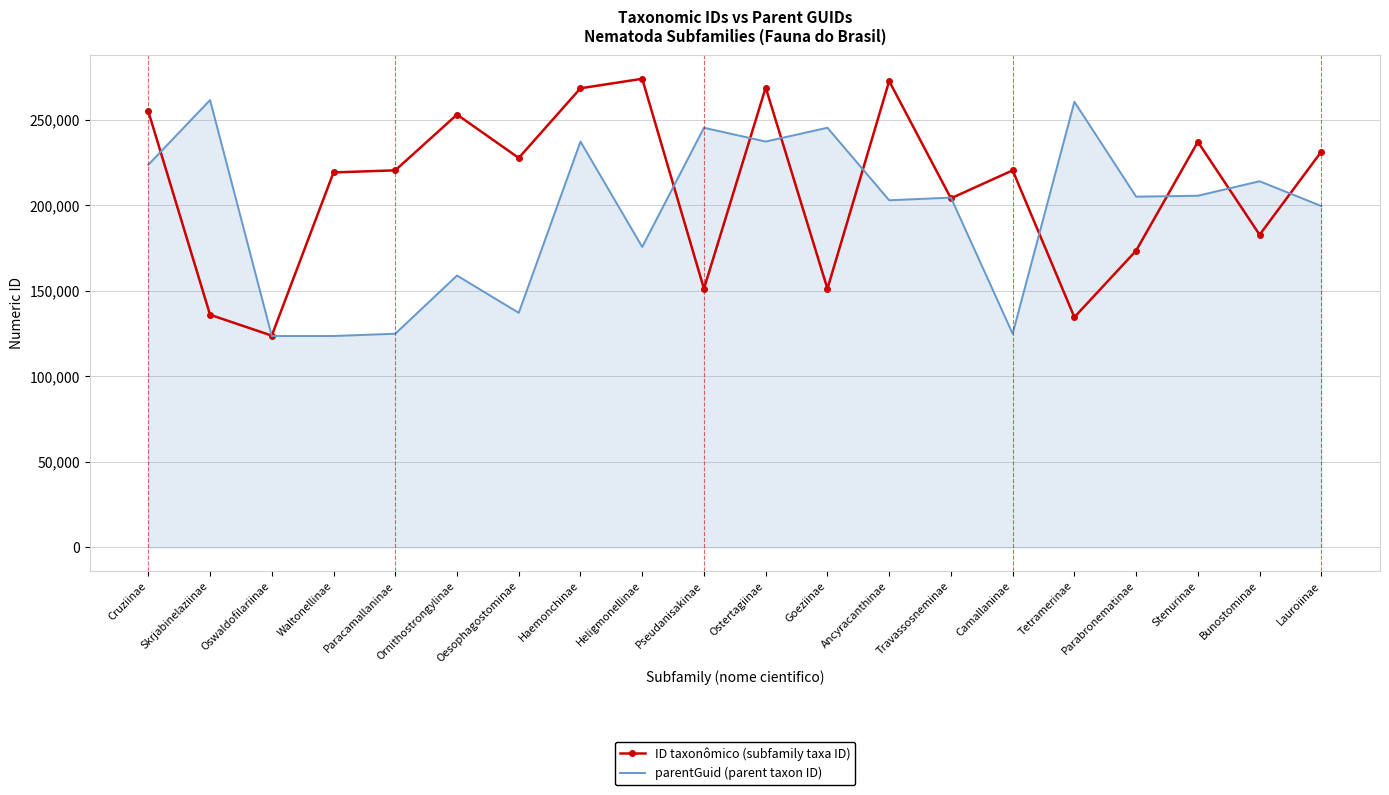

What are all the series names shown in the legend?

ID taxonômico (subfamily taxa ID), parentGuid (parent taxon ID)